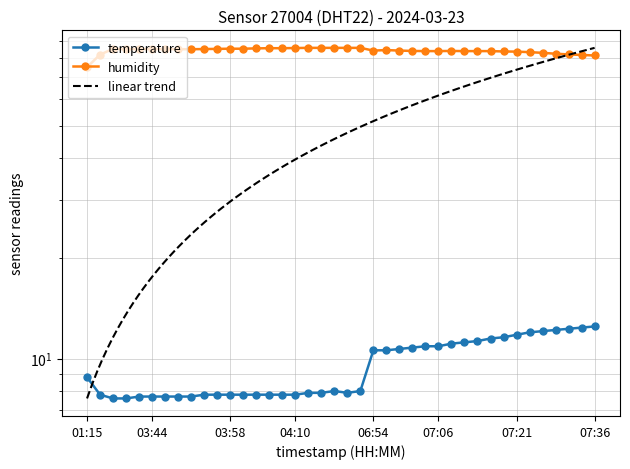

What is the difference between the humidity values at 06:54 and 04:01?

1.1